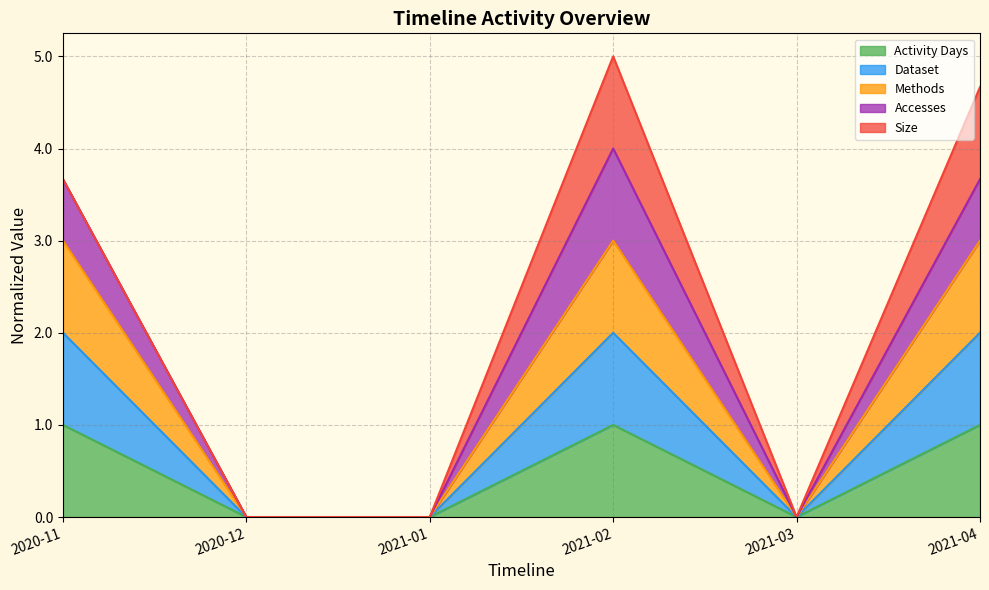

How many lines are shown in the chart?

5